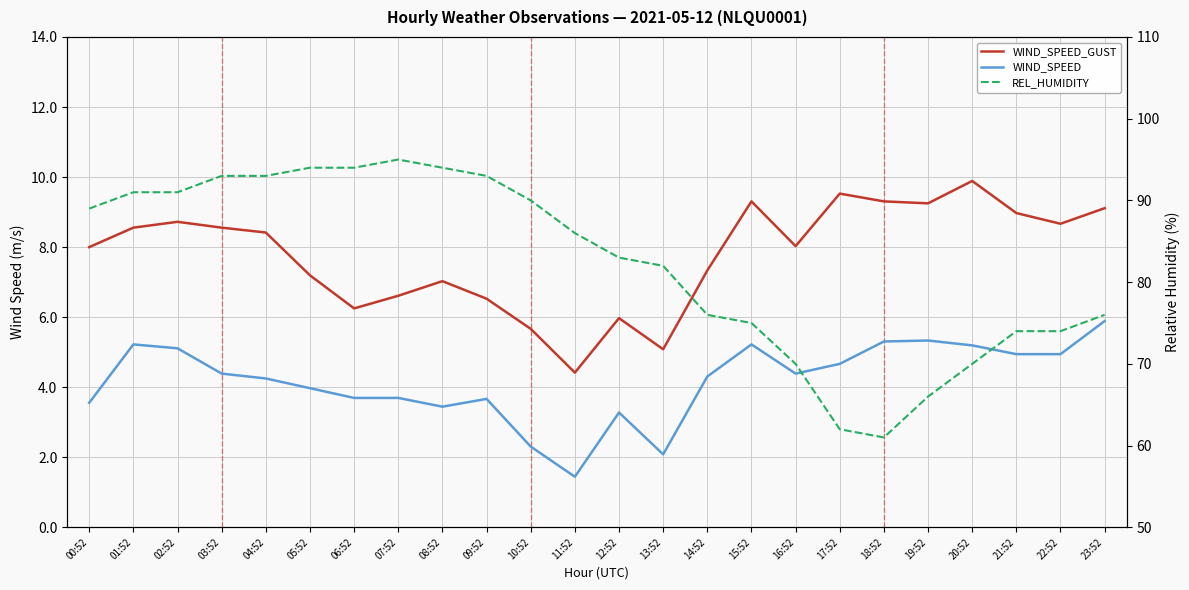

What are all the series names shown in the legend?

WIND_SPEED_GUST, WIND_SPEED, REL_HUMIDITY